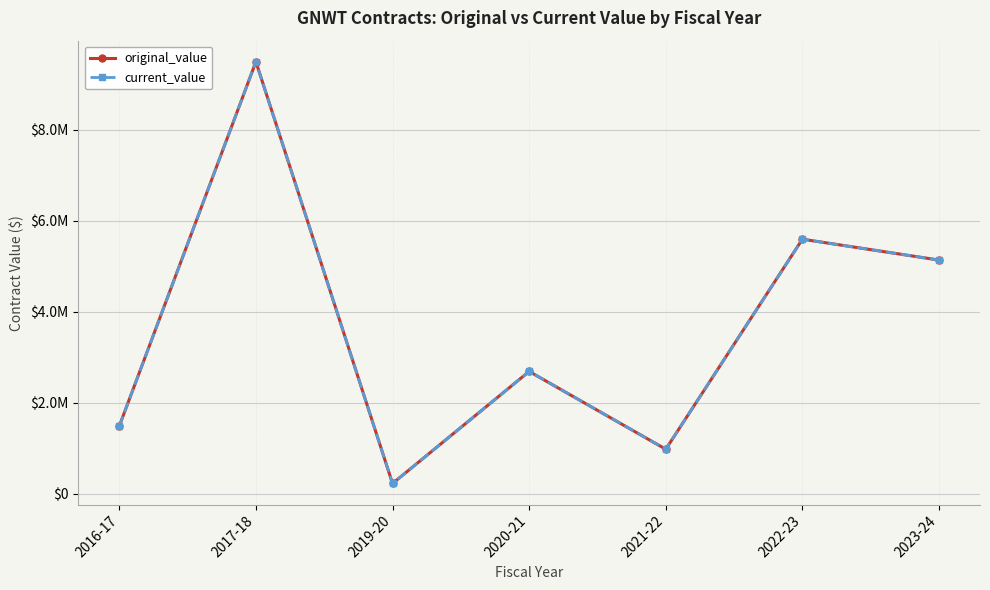

What is the value of the current_value point at the 3rd from the left?

230375.0